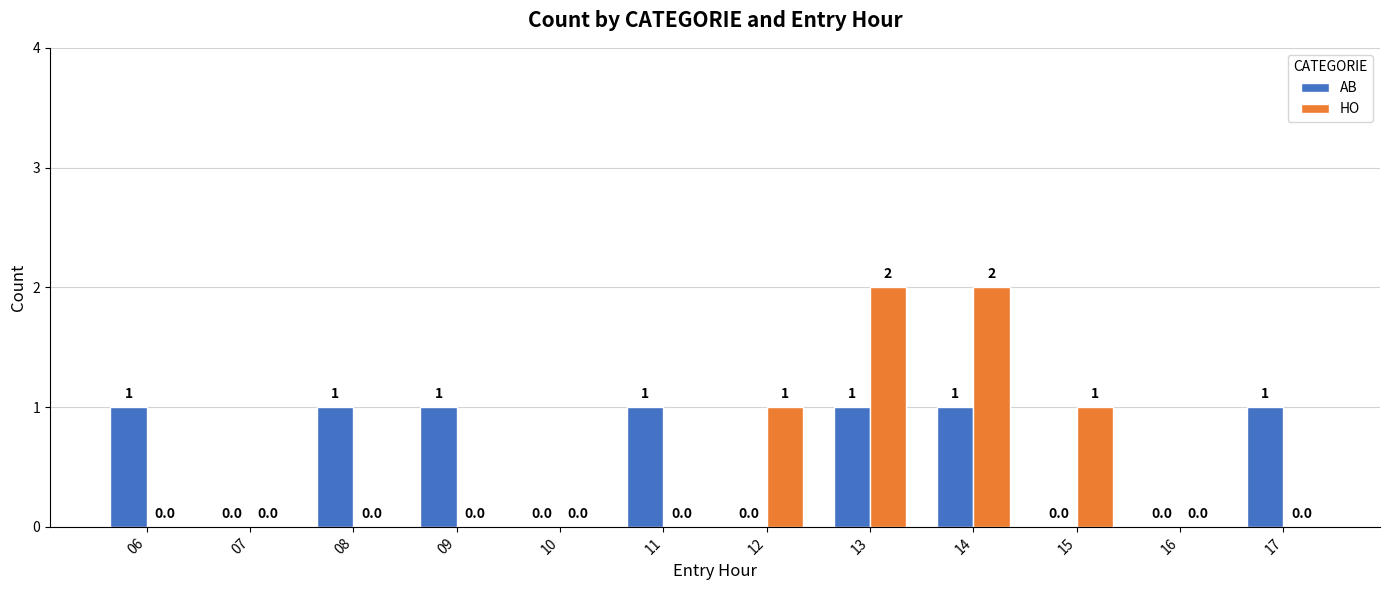

Reading right to left, transcribe all the data shown in this chart.

AB: 1	0	0	1	1	0	1	0	1	1	0	1
HO: 0	0	1	2	2	1	0	0	0	0	0	0